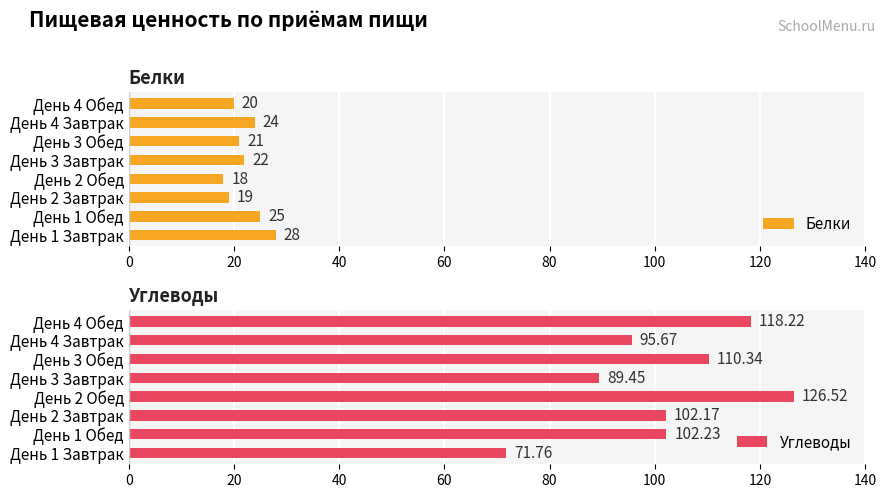

How many data points does each series have?

8